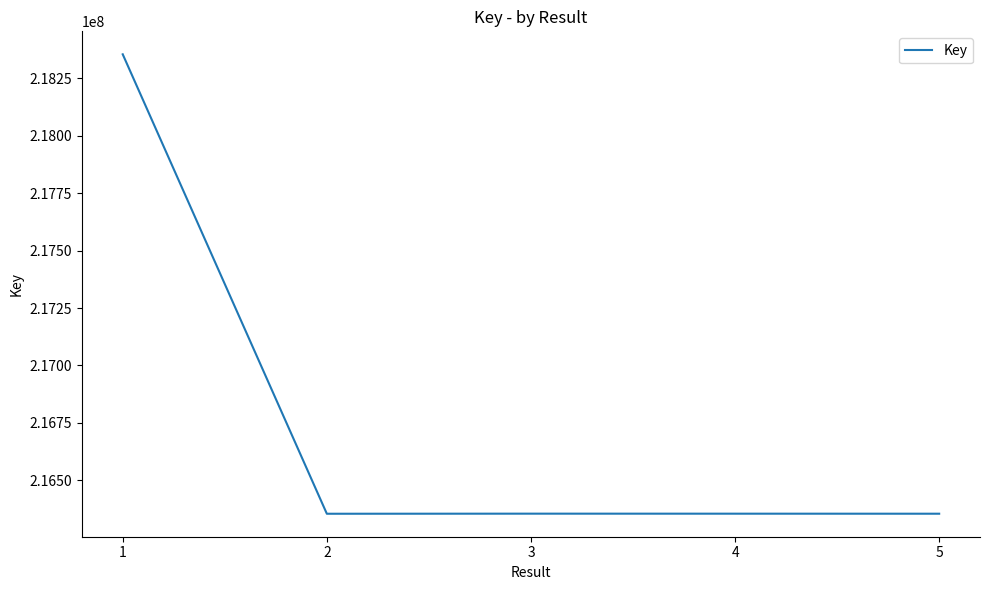

True or false: the data has more than 1 interior local peaks.

False